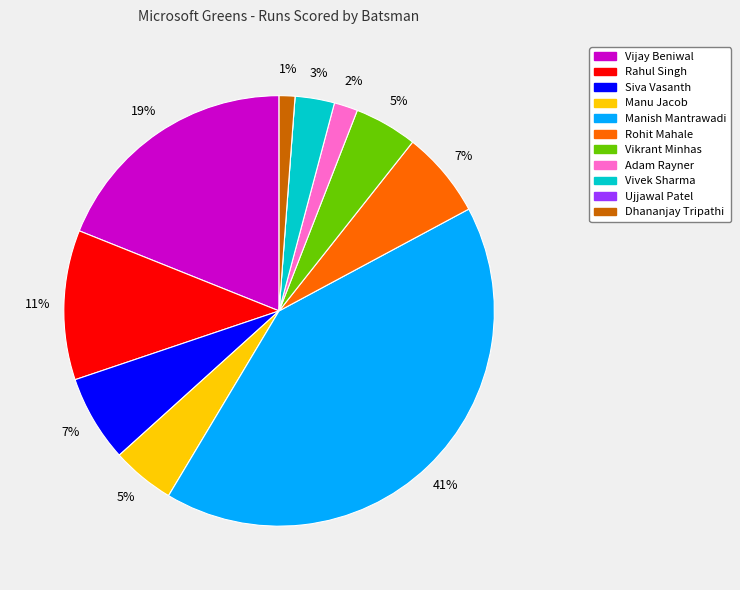

To the nearest percent, what is the average slice percentage?

9%